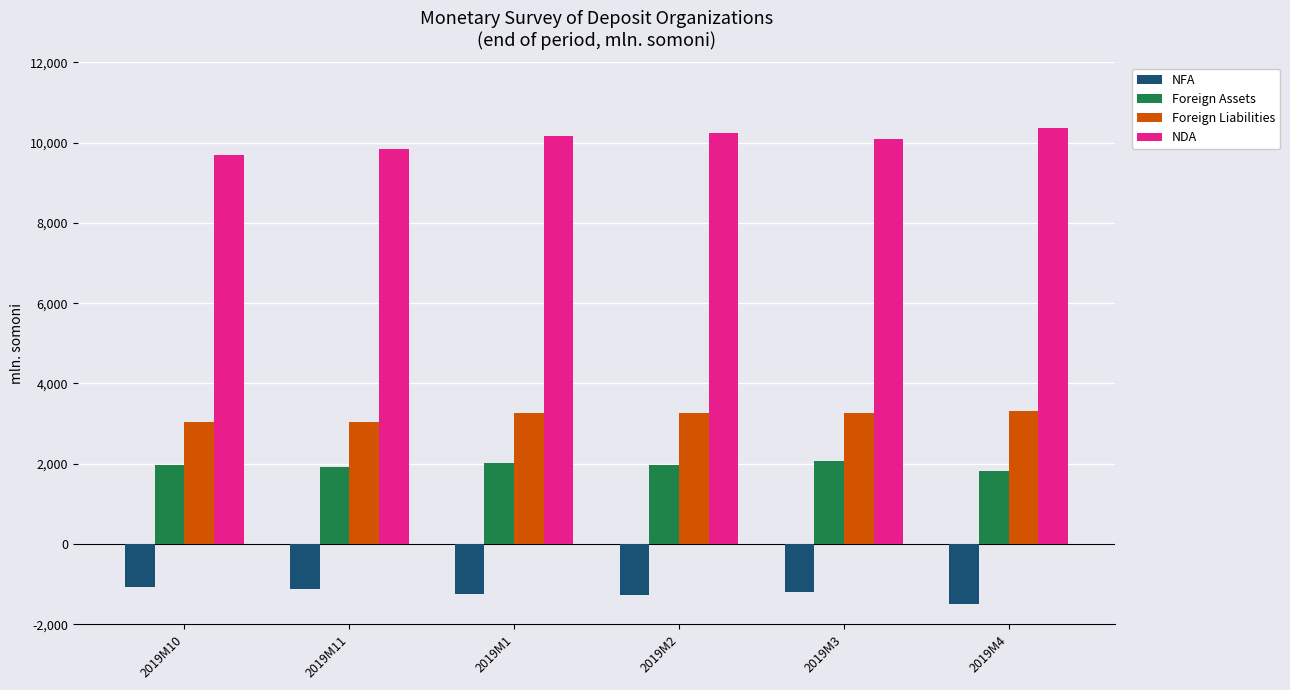

Which series has the largest total across all categories?

NDA